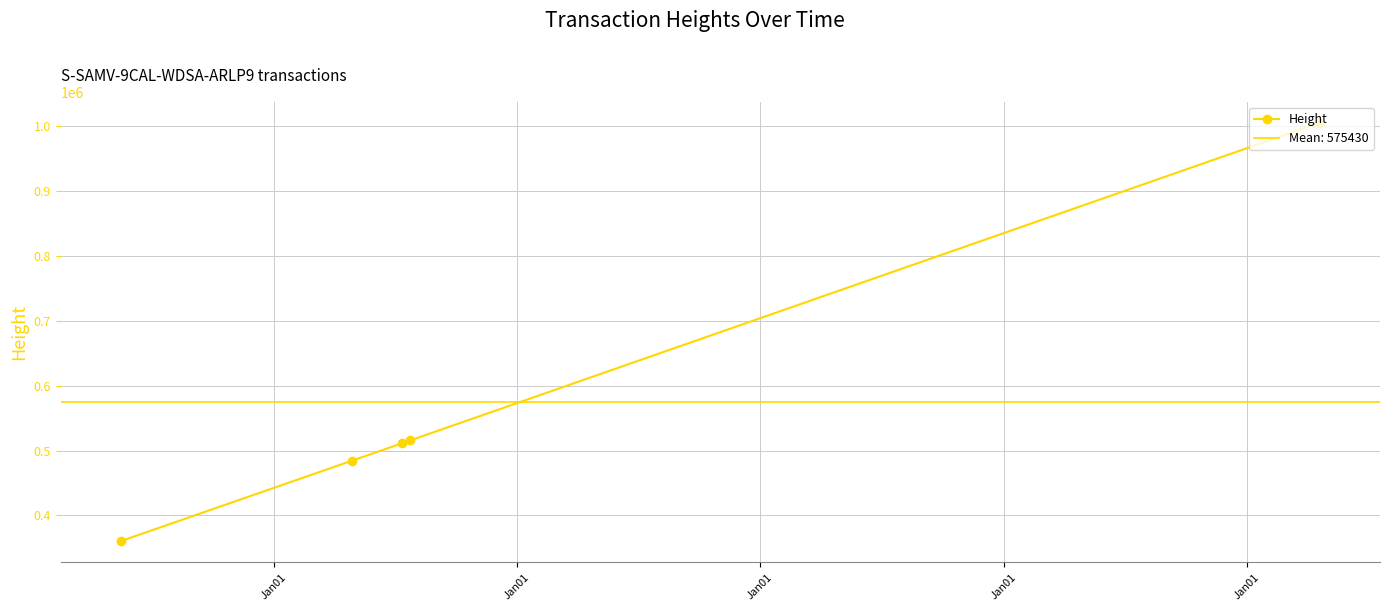

True or false: Height has more than 2 interior local peaks.

False